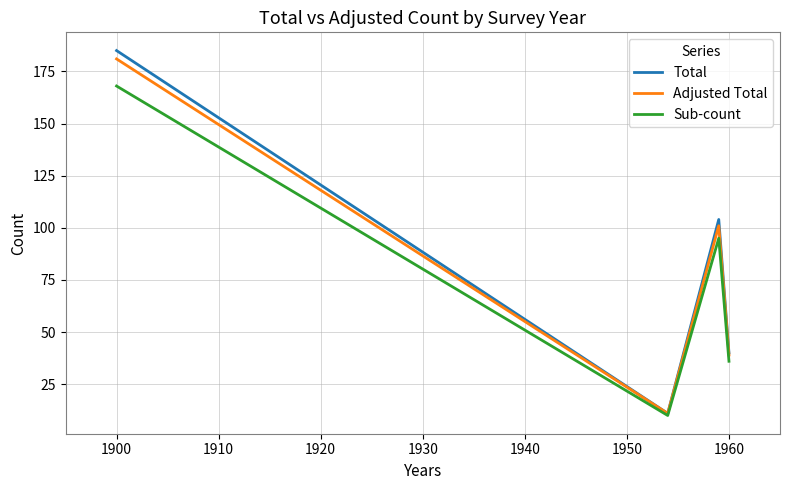

Which series has the widest spread of values?

Total